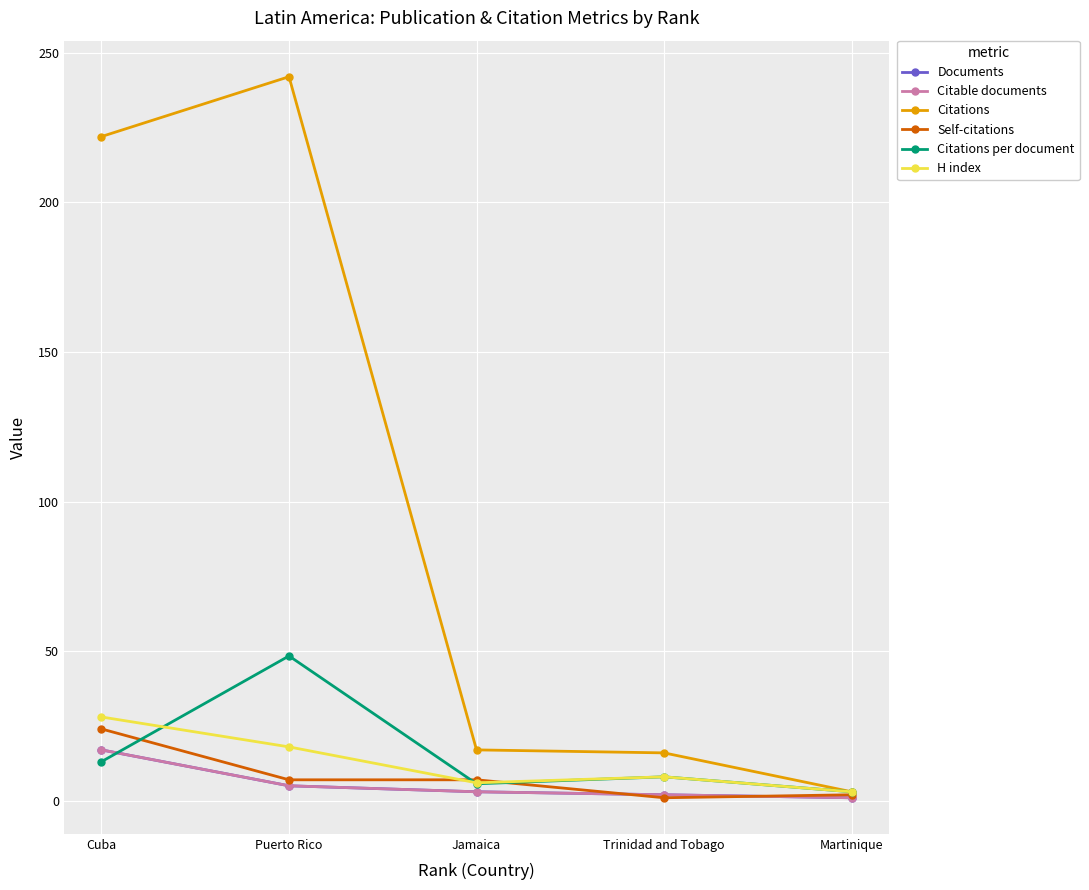

What is the difference between the Citations values at Trinidad and Tobago and Jamaica?

1.0